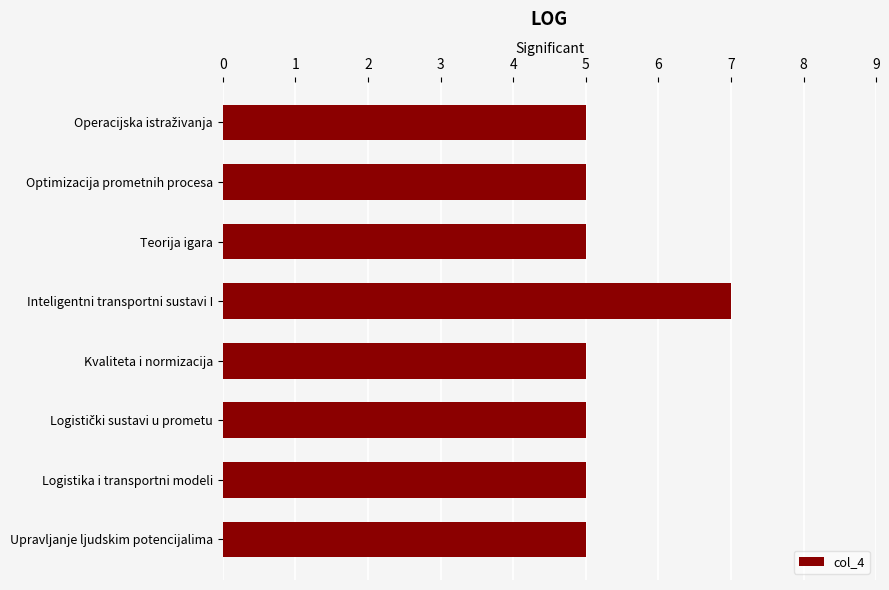

Is it true that the value at Optimizacija prometnih procesa is 7?

False